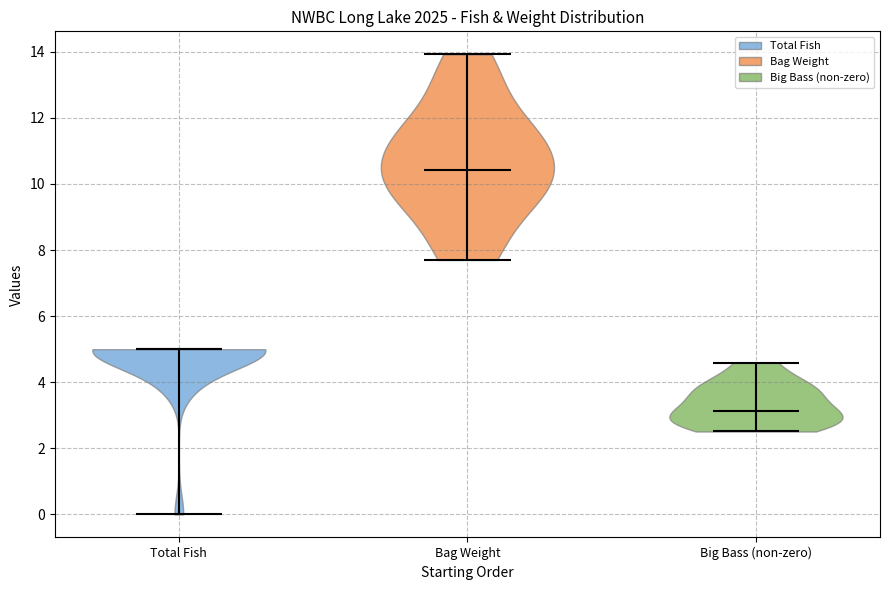

Which violin has the lowest median line?

Big Bass (non-zero)